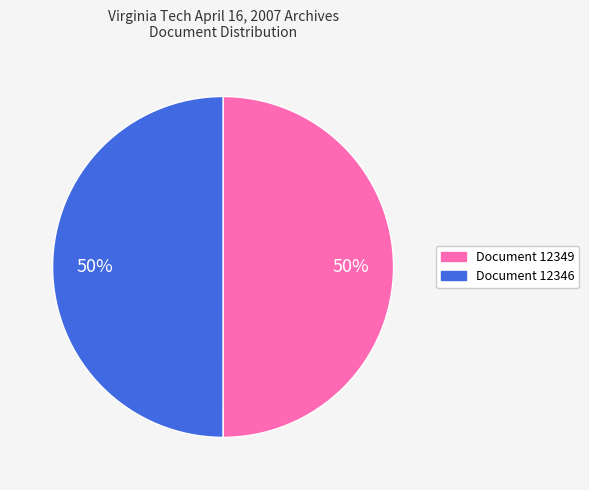

To the nearest percent, what is the average slice percentage?

50%